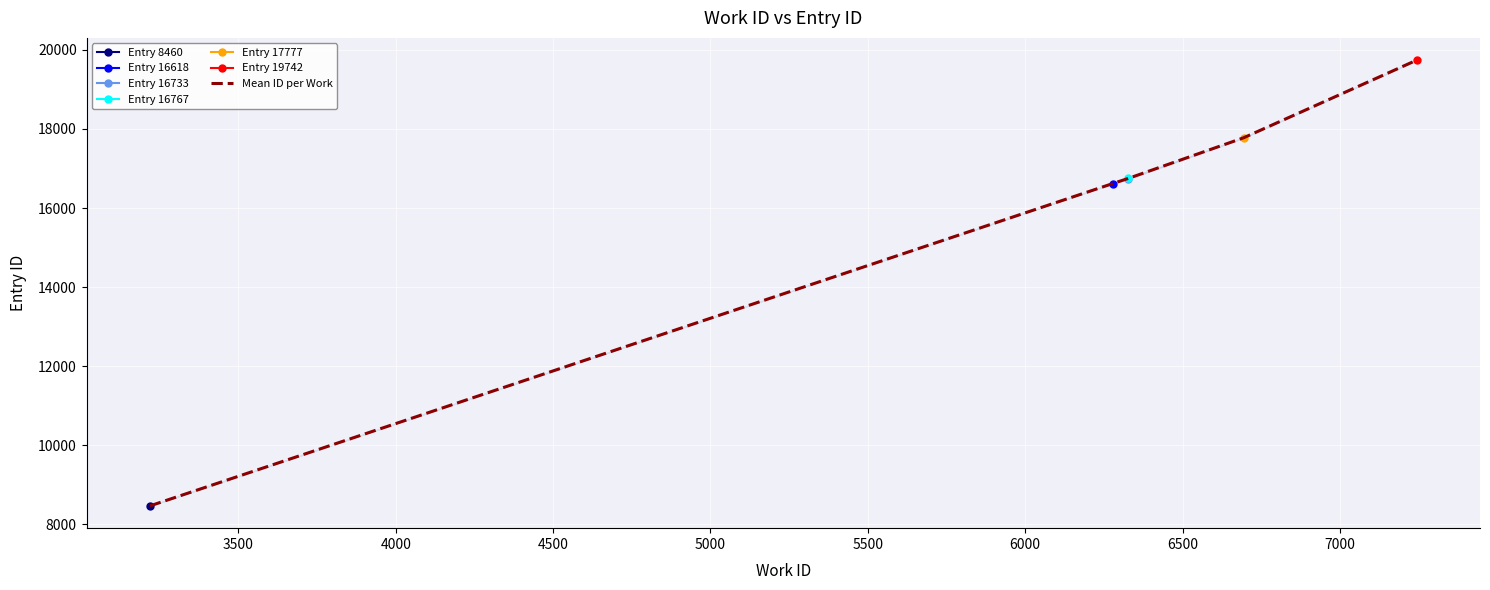

What is the difference between the maximum and second lowest values?

3124